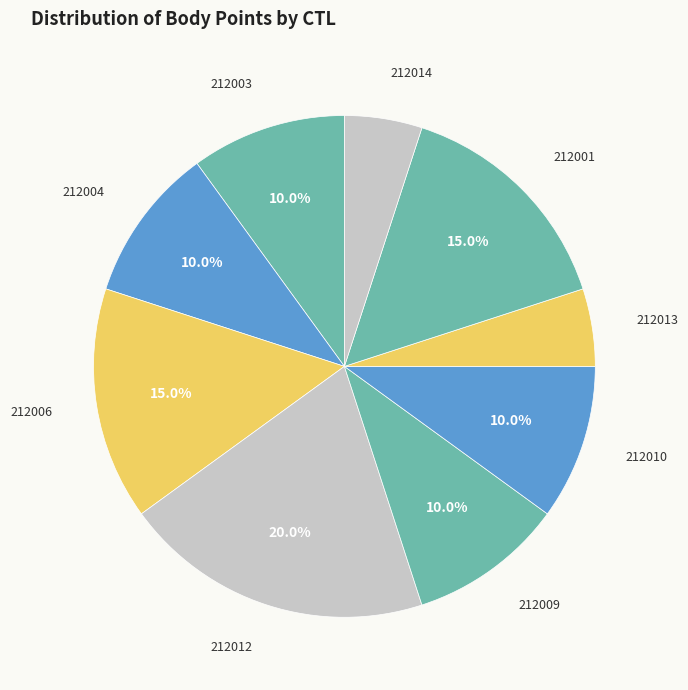

True or false: 212013 accounts for 1% of the total.

False